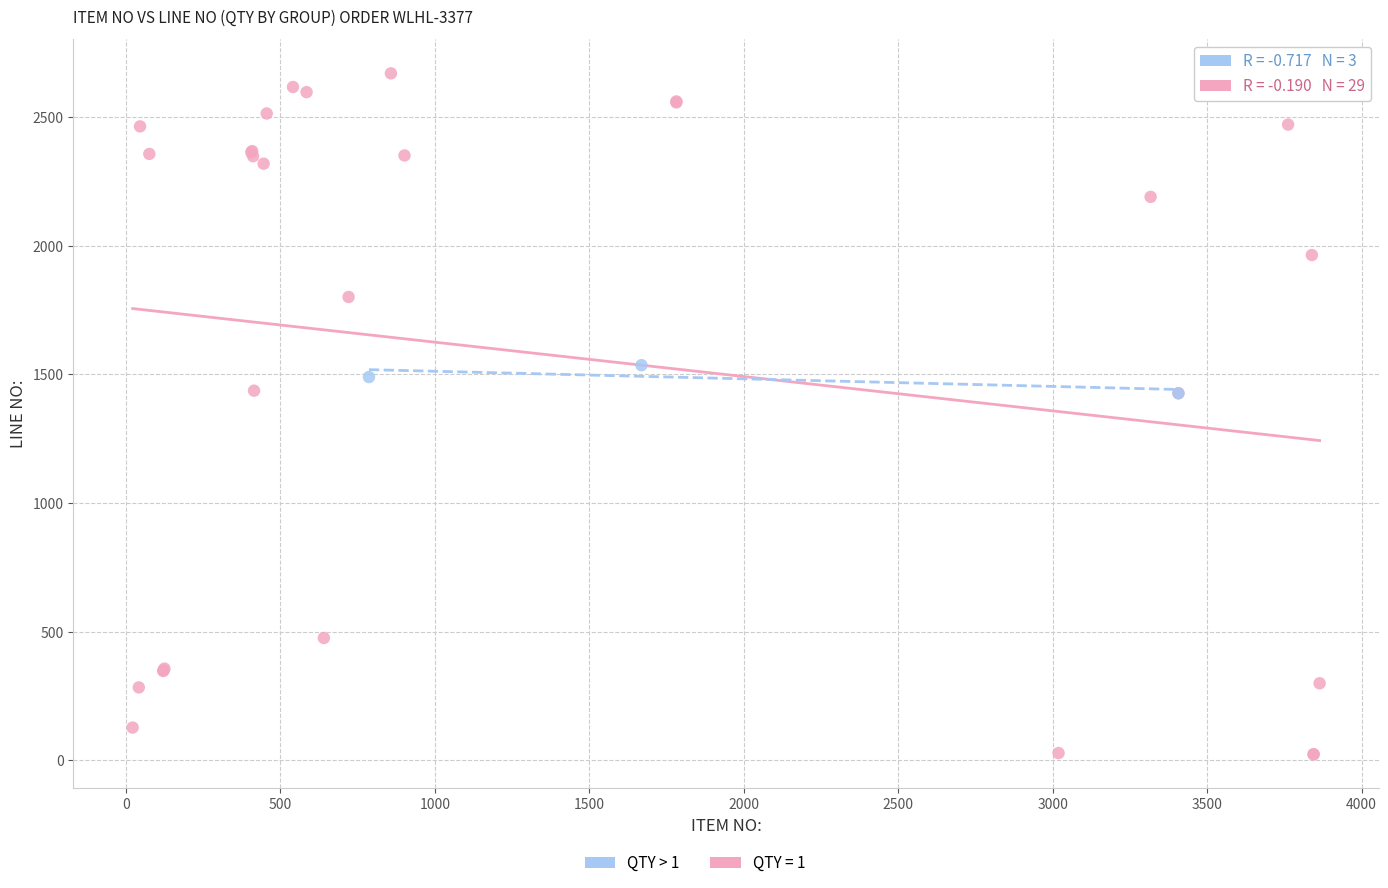

Which series reaches the maximum Y coordinate?

QTY = 1